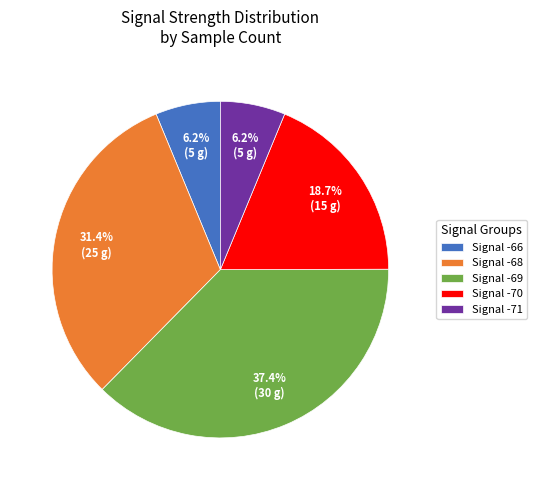

Approximately how many times larger is the value at Signal -66 compared to Signal -70?

0.3